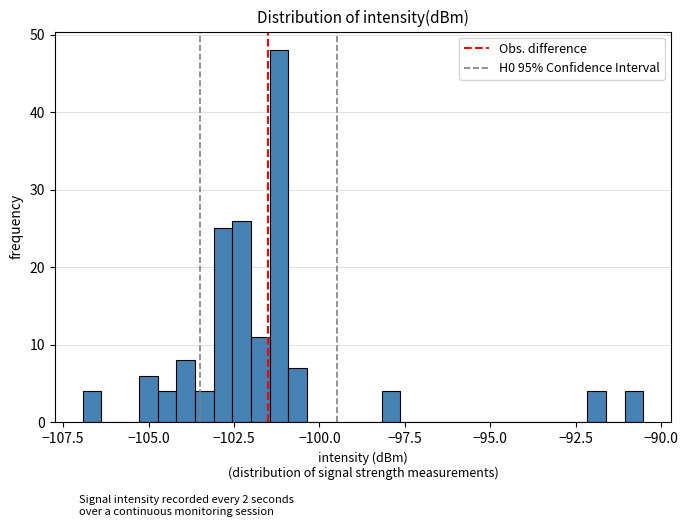

Around what value on the x-axis is the tallest bar? Give the approximate position of its centre, as read against the axis.

-101.0